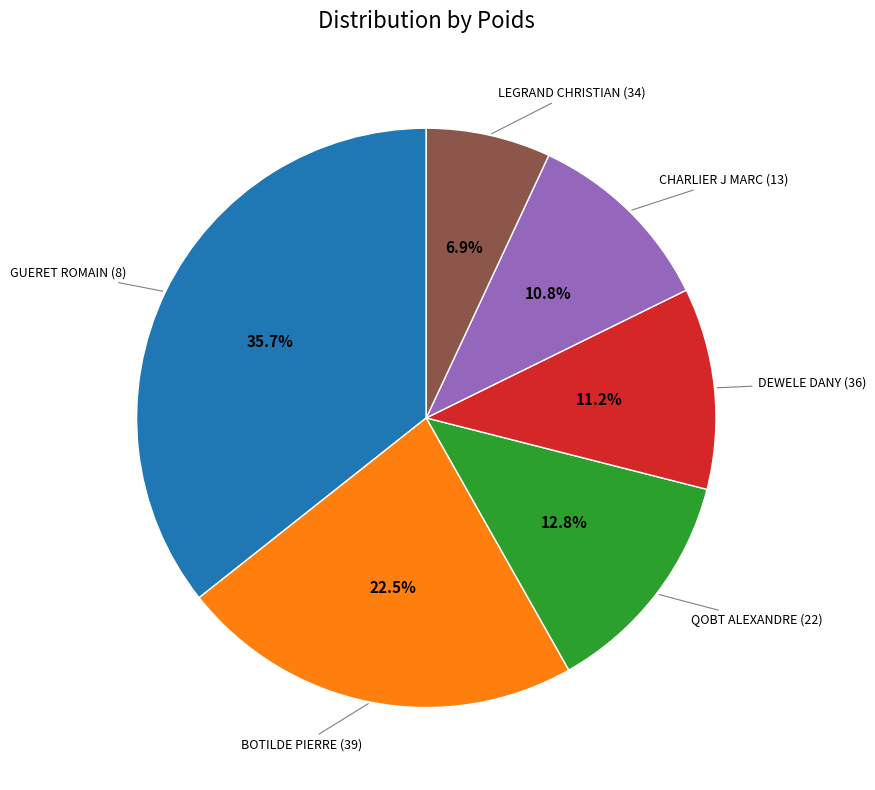

To the nearest percent, what is the average slice percentage?

17%